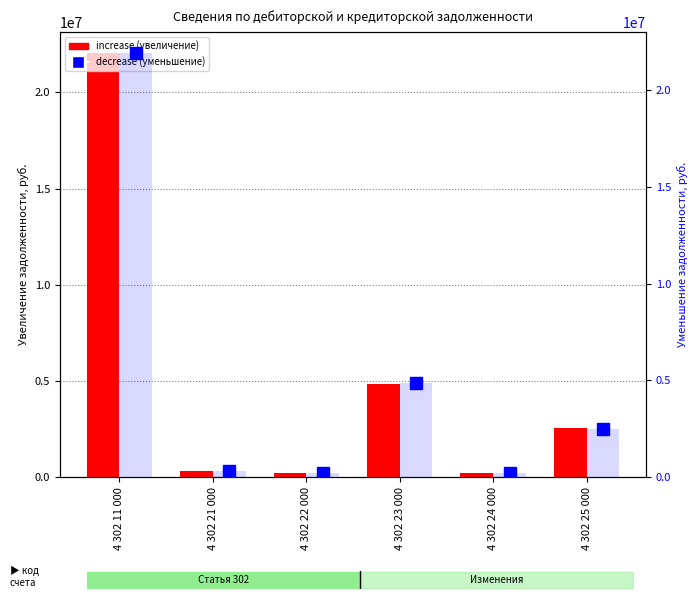

At which label does decrease first exceed 2503560?

4 302 11 000